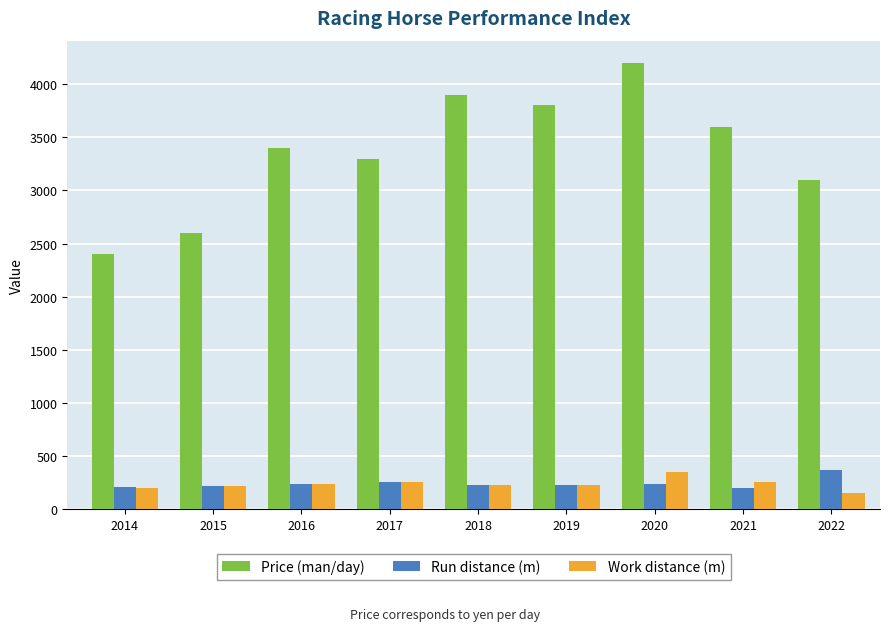

The value of Work distance (m) at 2017 is 260. True or false?

True